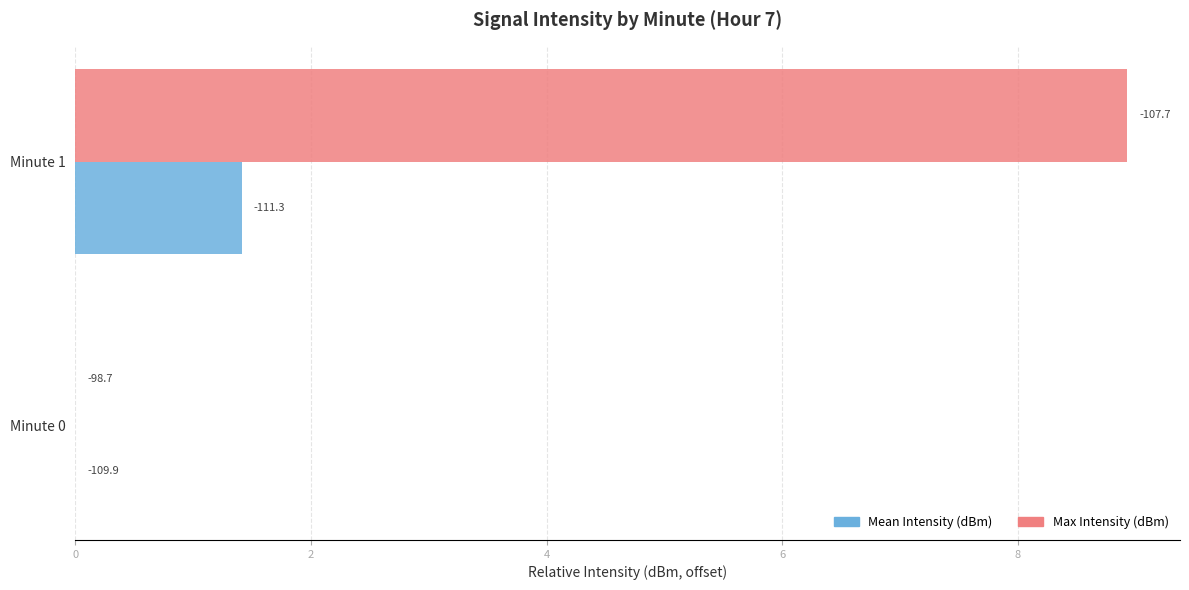

At how many categories does at least one series exceed 7?

1